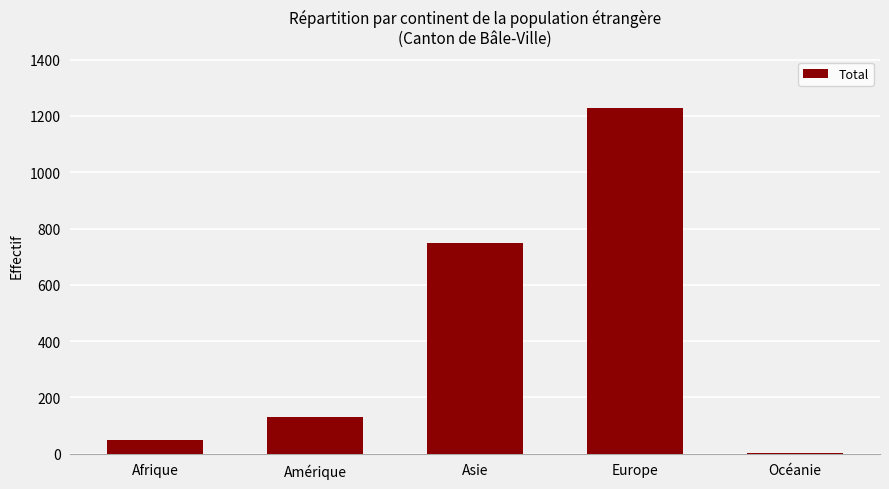

Reading left to right, list all the values displayed in this chart.

49	132	748	1227	4